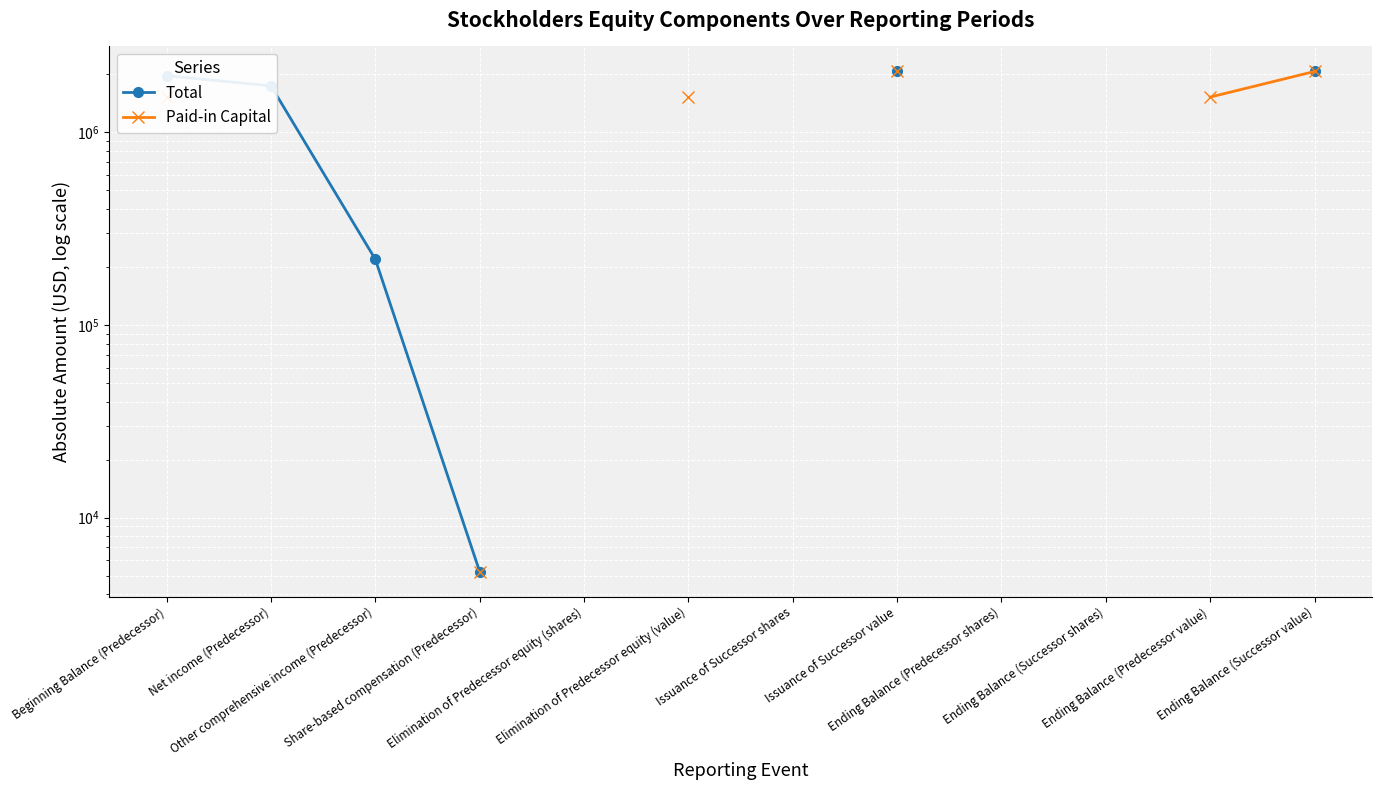

What is the greatest value displayed?

2067665.0